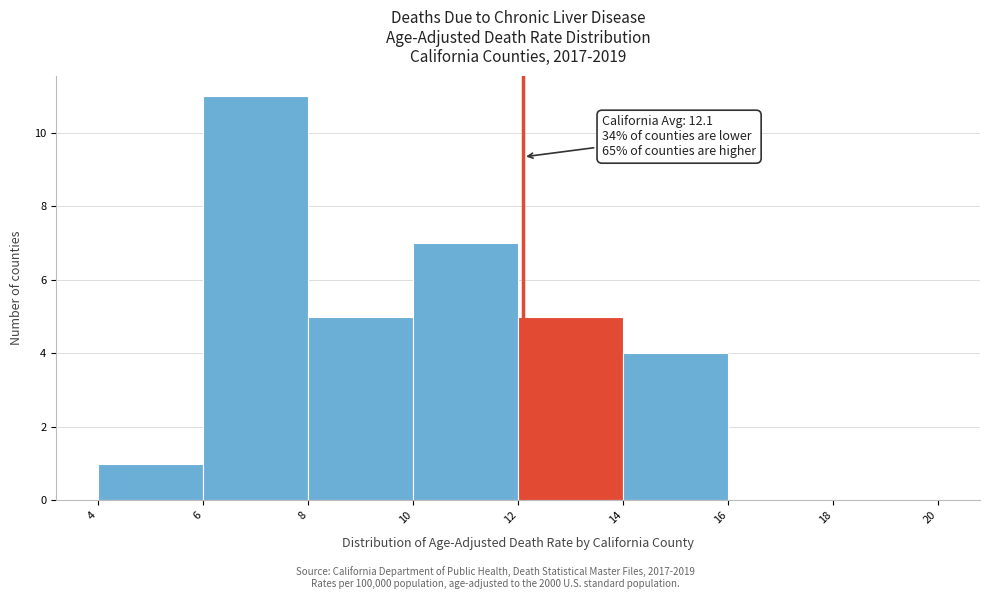

Over which range of the x-axis is the bar tallest?

6 to 8